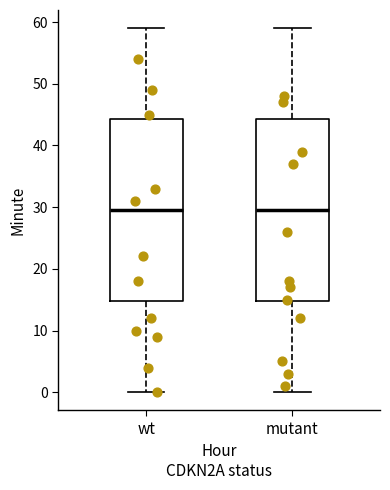

Reading left to right, read every box against the y-axis: the position of its median line, the range the box covers, and the ends of its whiskers. The values are not printed on the chart, so give them approximately, as read against the axis.

wt: median 30, box 15 to 44, whiskers 0 to 59
mutant: median 30, box 15 to 44, whiskers 0 to 59